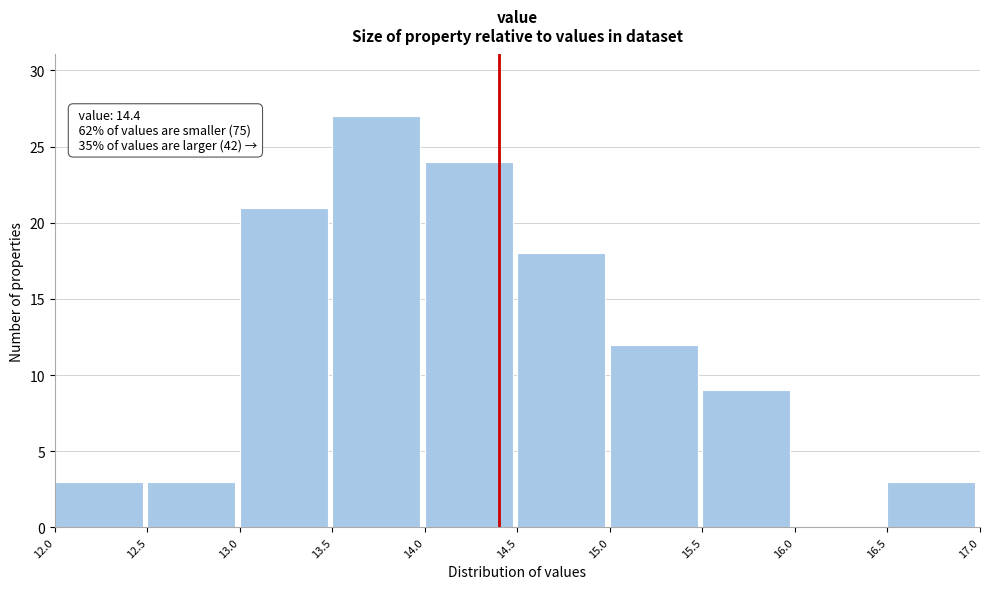

Which range on the x-axis has the tallest bar?

13.5 to 14.0